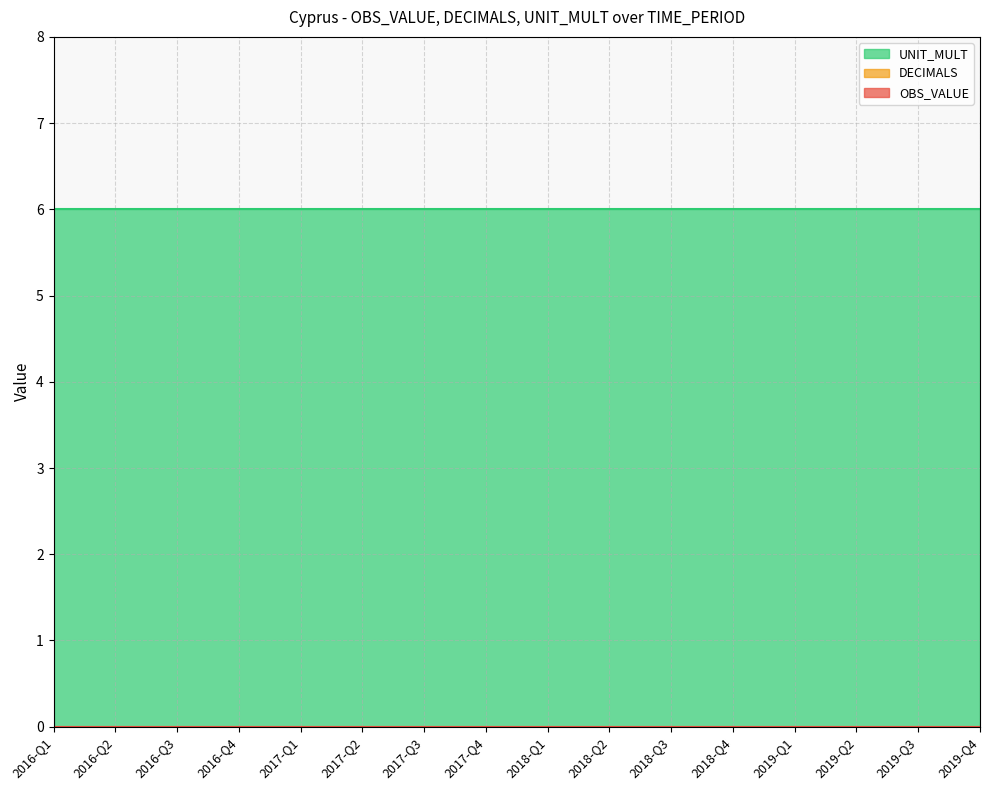

What is the label of the 6th point from the right?

2018-Q3